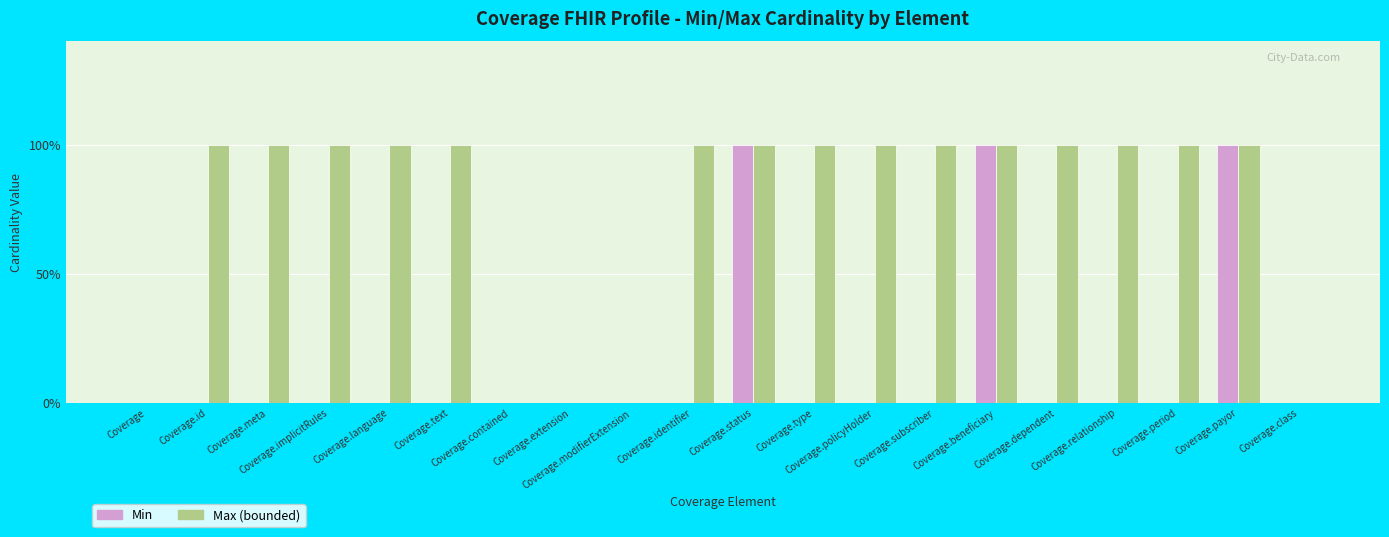

What position from the left is Coverage.contained?

7